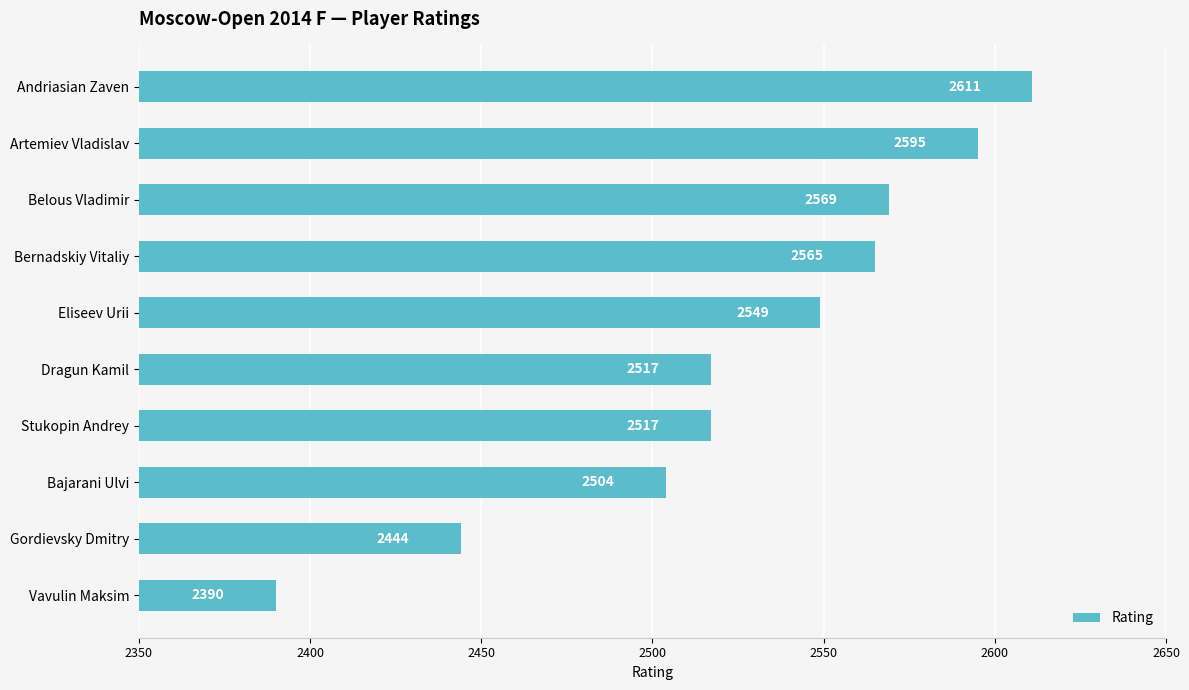

Reading top to bottom, list all the values displayed in this chart.

Andriasian Zaven=2611	Artemiev Vladislav=2595	Belous Vladimir=2569	Bernadskiy Vitaliy=2565	Eliseev Urii=2549	Dragun Kamil=2517	Stukopin Andrey=2517	Bajarani Ulvi=2504	Gordievsky Dmitry=2444	Vavulin Maksim=2390